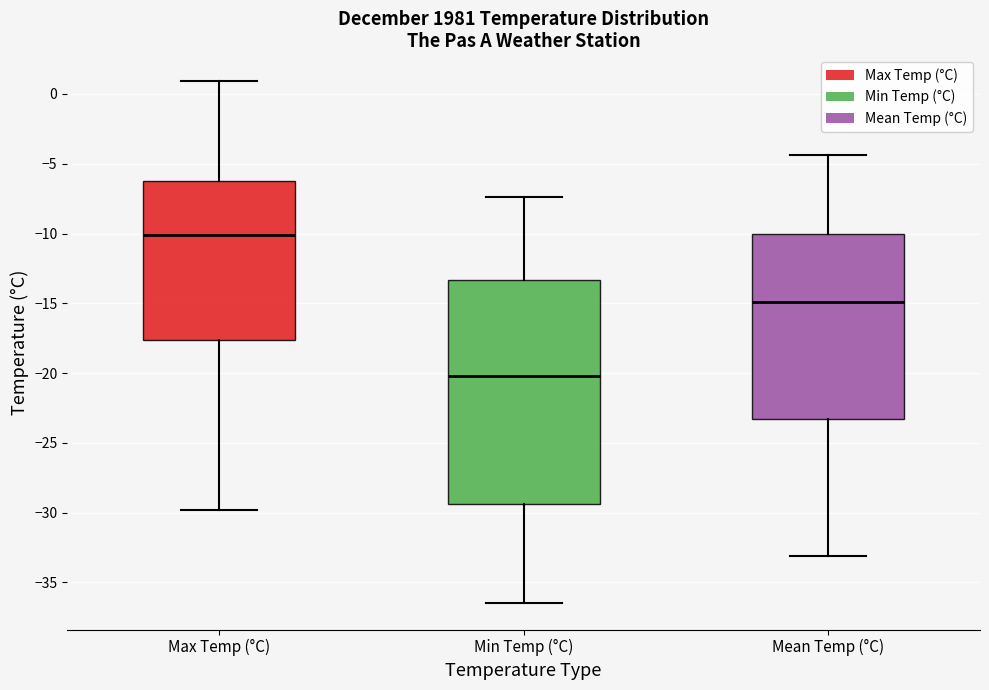

Where does the median line of the box for Min Temp (°C) sit on the y-axis? The values are not printed on the chart, so give them approximately, as read against the axis.

-20.0